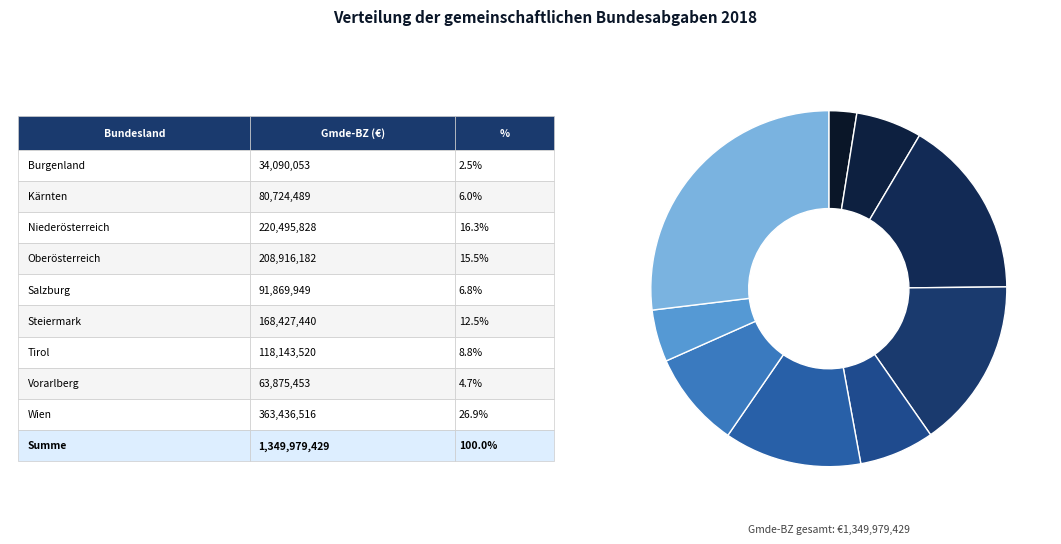

How many slices are in this pie chart?

9